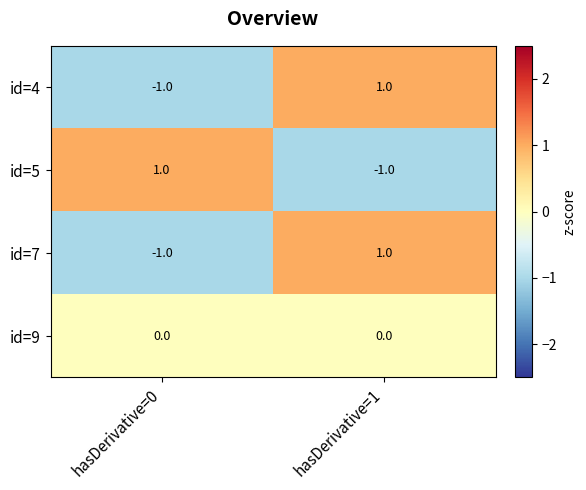

Is it true that id=7 equals 1 at hasDerivative=1?

True